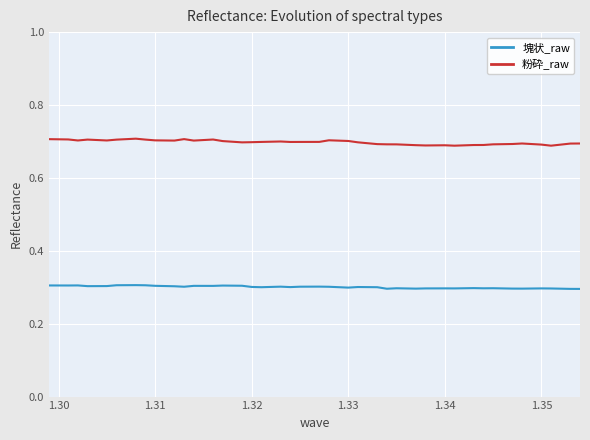

How many categories are shown in the chart?

40